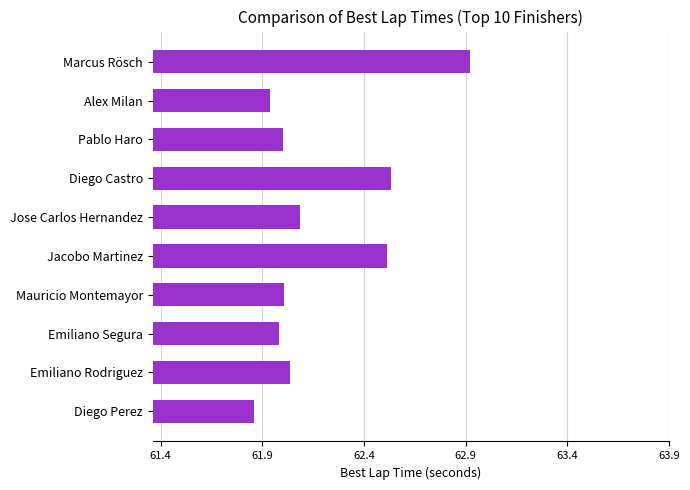

What is the difference between the second highest and minimum values?

0.7